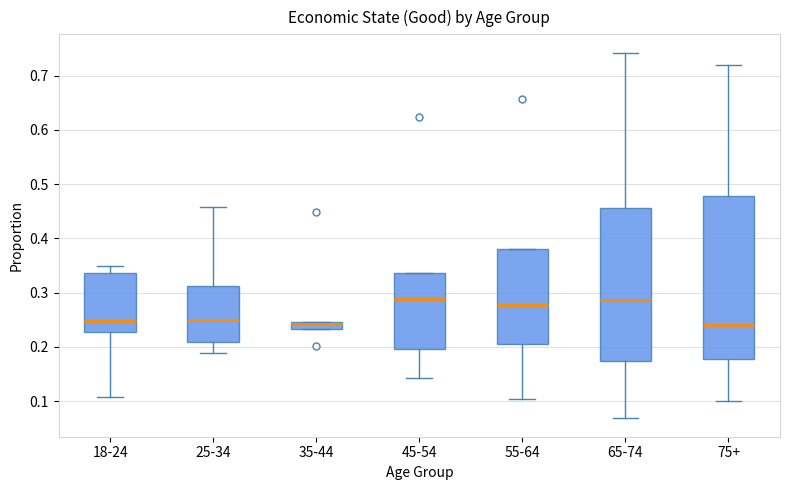

Which box is the tallest, from its lower edge to its upper edge?

75+